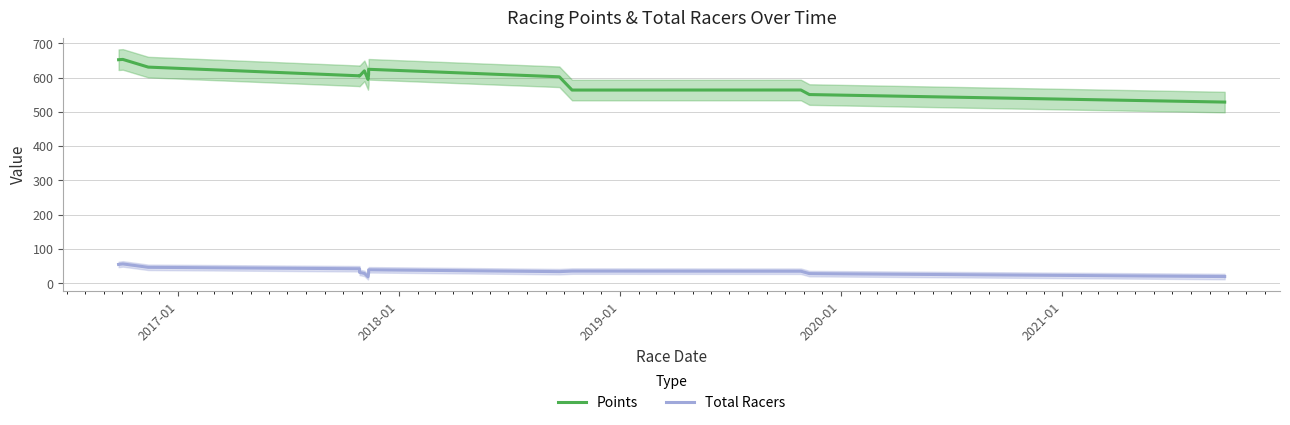

How many values in the Total Racers series are below 35?

7